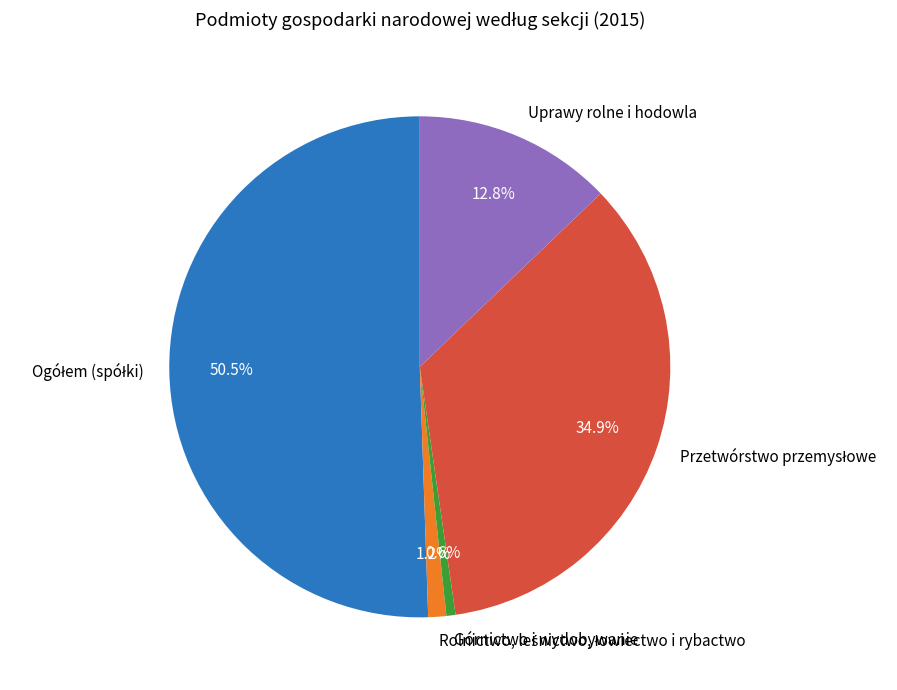

Is there a majority slice in this chart?

Yes